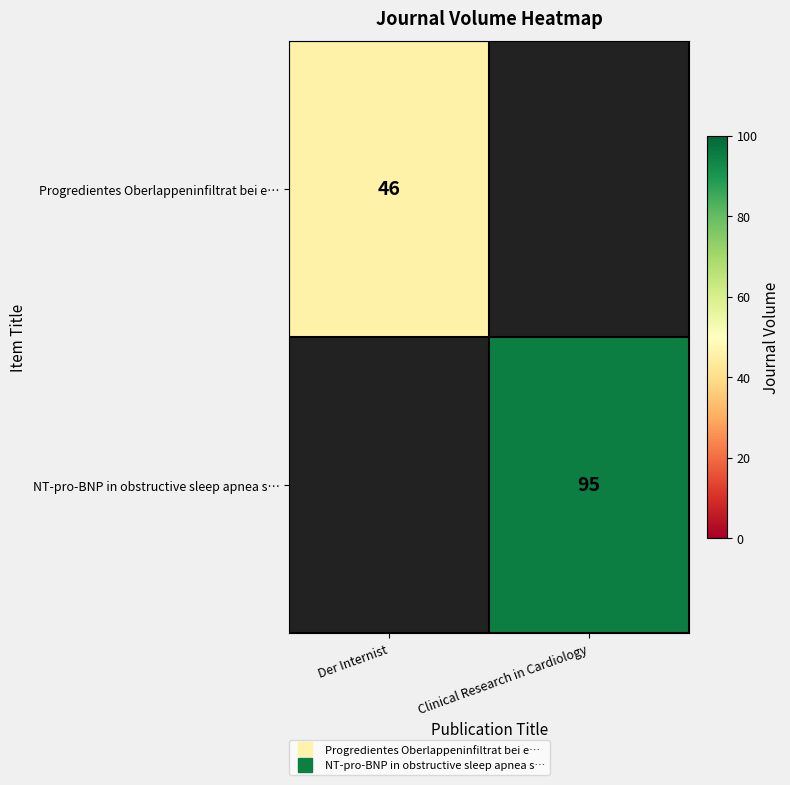

Which series has the widest spread of values?

Progredientes Oberlappeninfiltrat bei e…